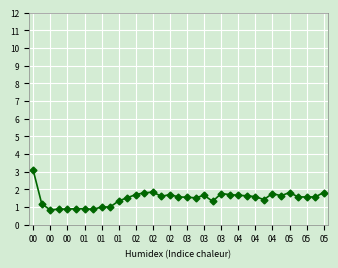

What is the difference between the maximum and minimum values?

2.2